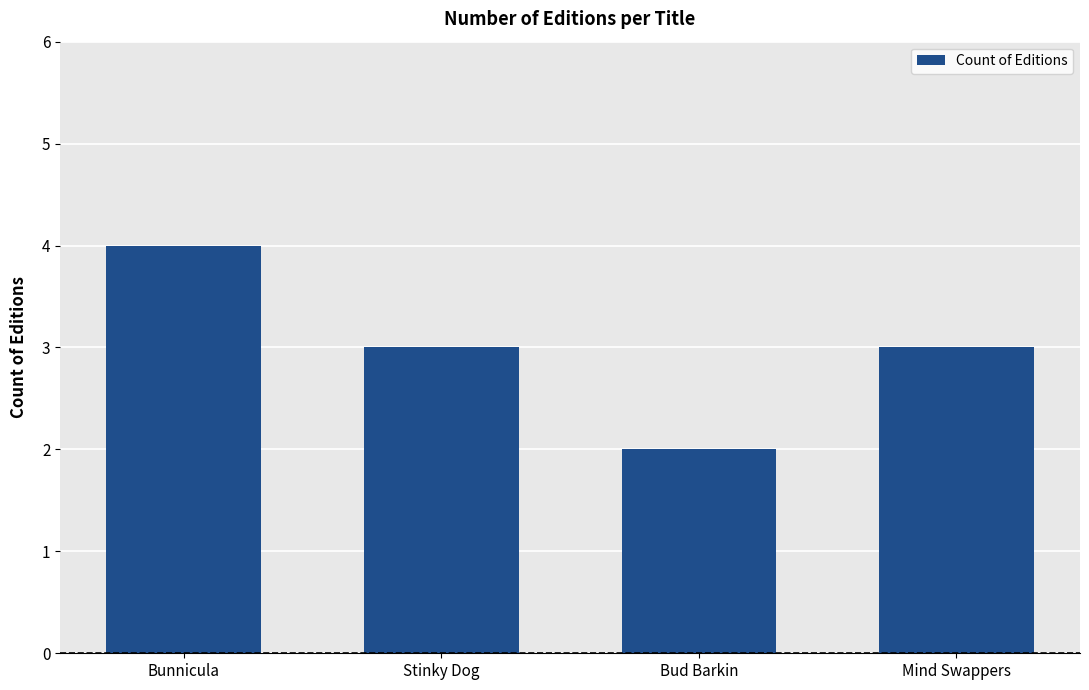

What is the smallest value displayed?

2